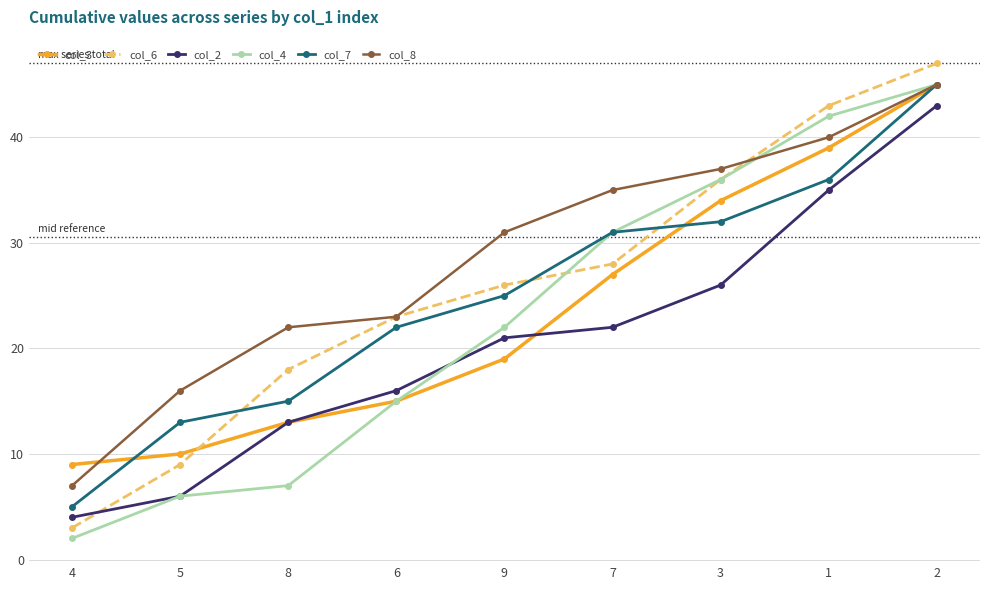

Reading right to left, list all the values displayed in this chart.

col_3: 2=45	1=39	3=34	7=27	9=19	6=15	8=13	5=10	4=9
col_6: 2=47	1=43	3=36	7=28	9=26	6=23	8=18	5=9	4=3
col_2: 2=43	1=35	3=26	7=22	9=21	6=16	8=13	5=6	4=4
col_4: 2=45	1=42	3=36	7=31	9=22	6=15	8=7	5=6	4=2
col_7: 2=45	1=36	3=32	7=31	9=25	6=22	8=15	5=13	4=5
col_8: 2=45	1=40	3=37	7=35	9=31	6=23	8=22	5=16	4=7